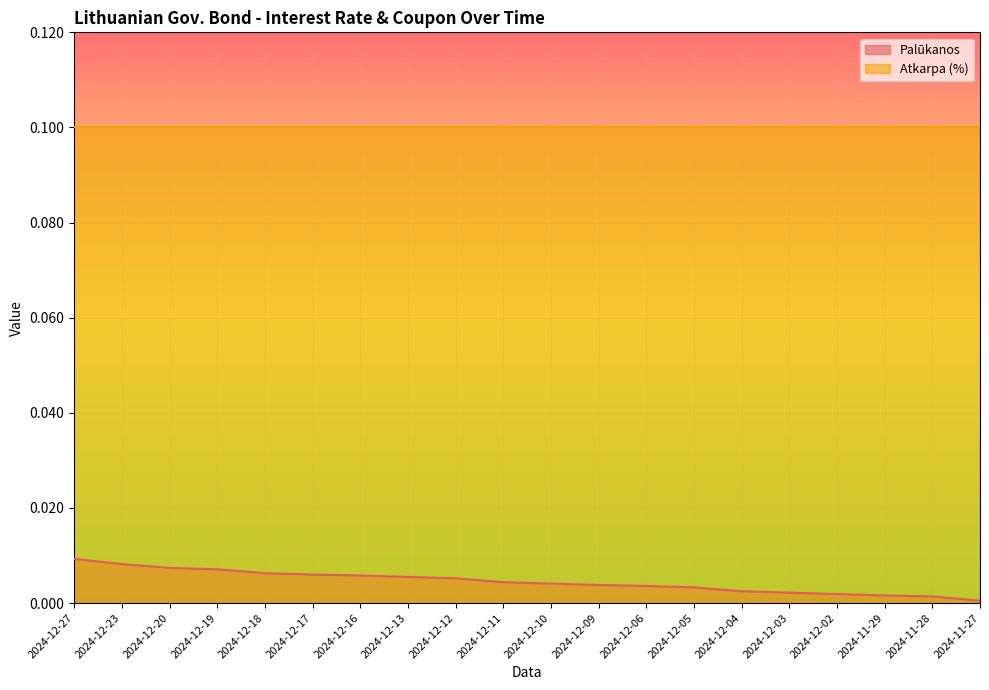

How many lines are shown in the chart?

2